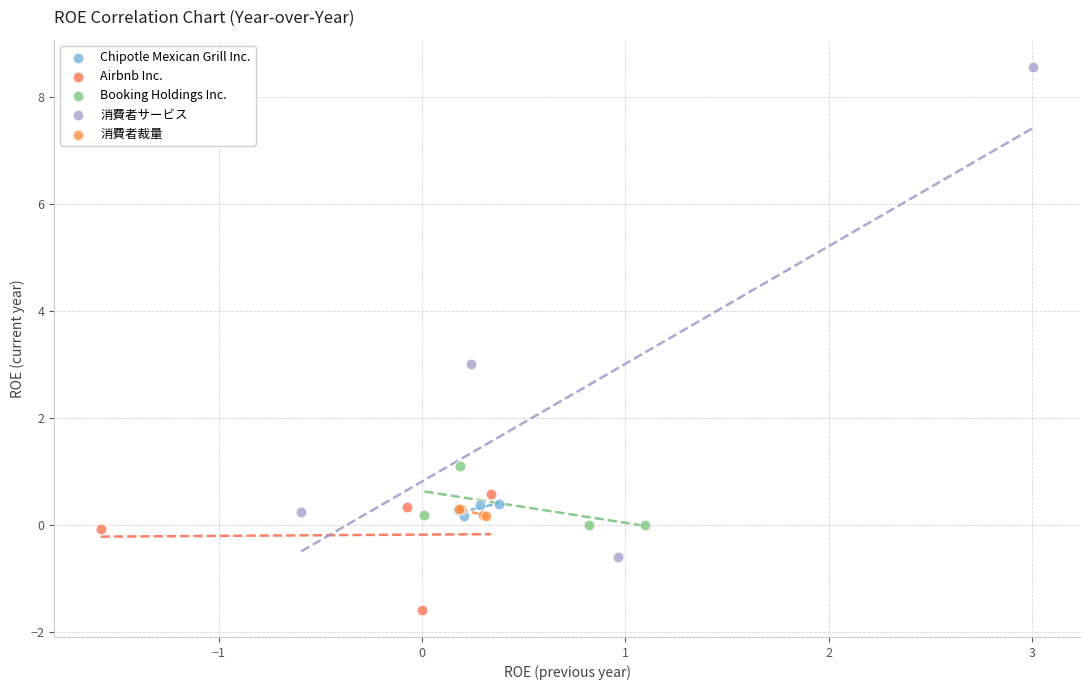

Which series reaches the minimum Y coordinate?

Airbnb Inc.